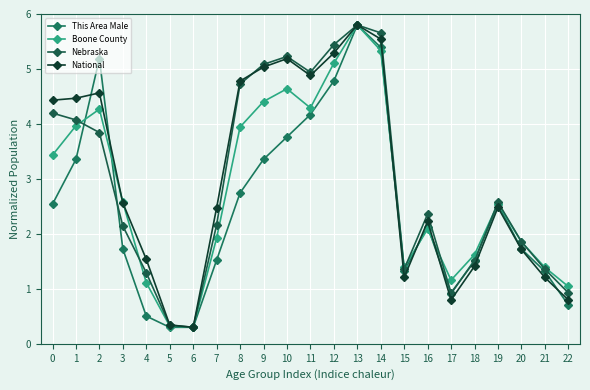

Which label corresponds to the smallest value in the chart?

5